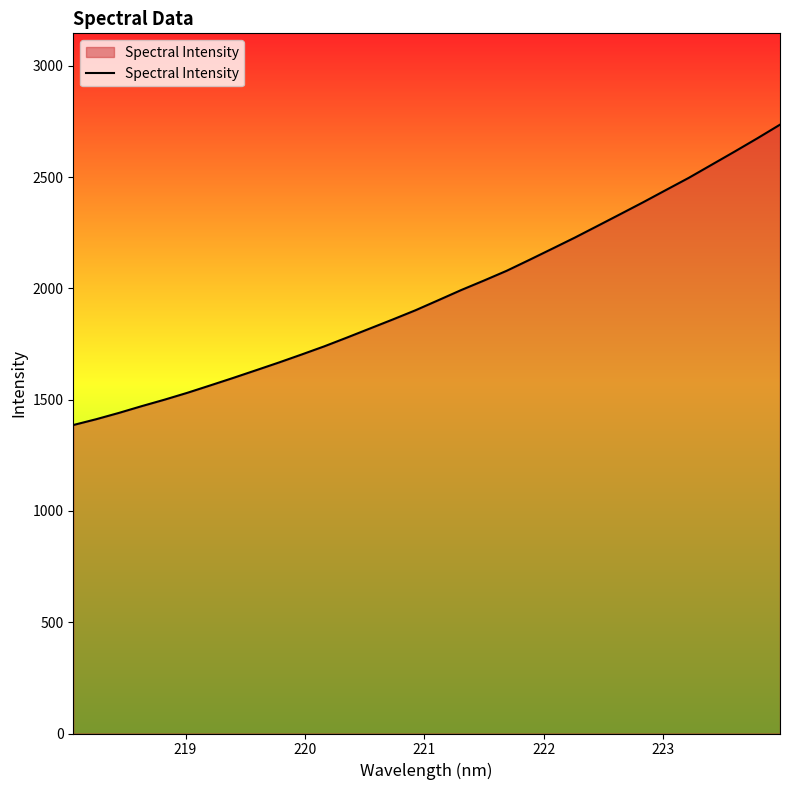

What is the maximum value shown in the chart?

2735.7